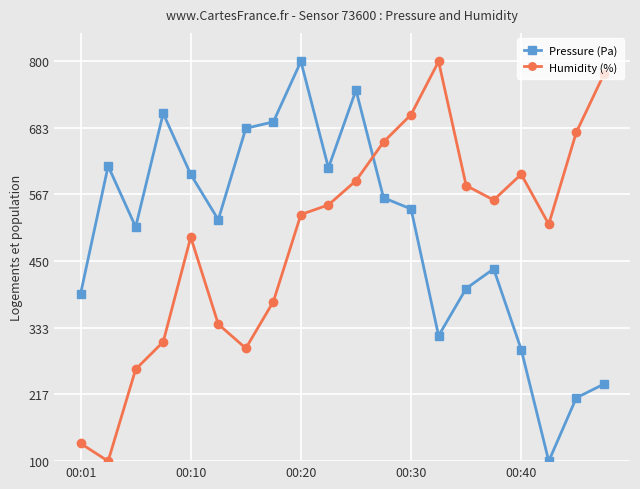

What is the value of the Humidity (%) point at the 19th from the left?

675.8